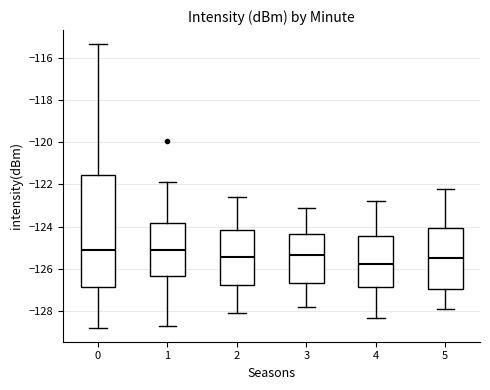

Comparing the boxes themselves (not the whiskers), which one is the tallest?

0